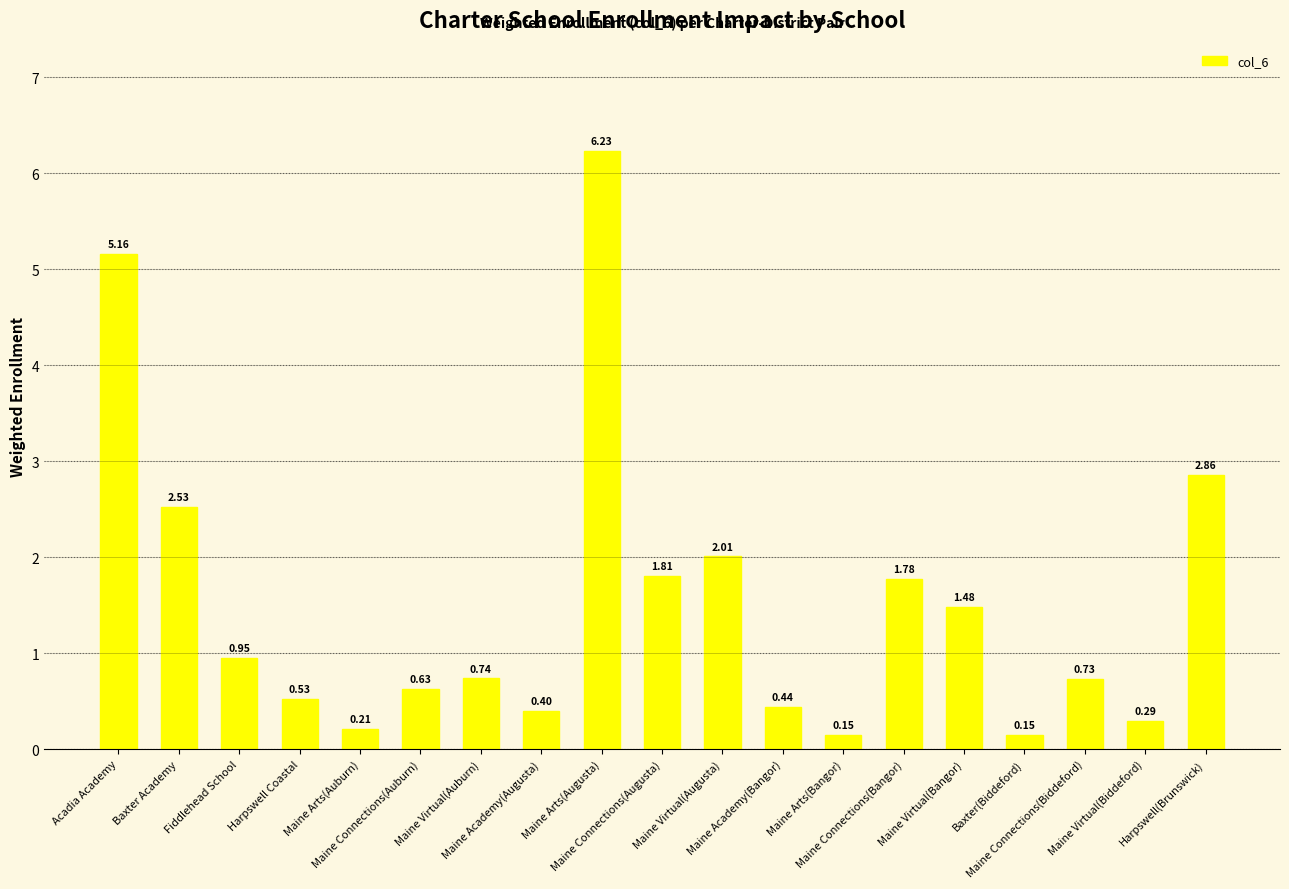

What is the sum of all values?

29.1